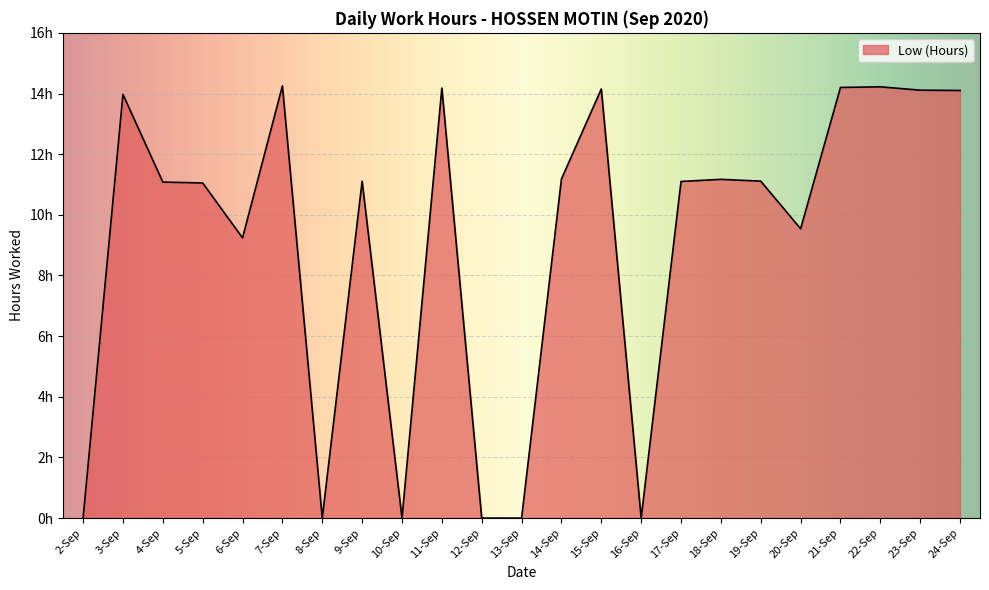

Does the chart have visible grid lines?

Yes